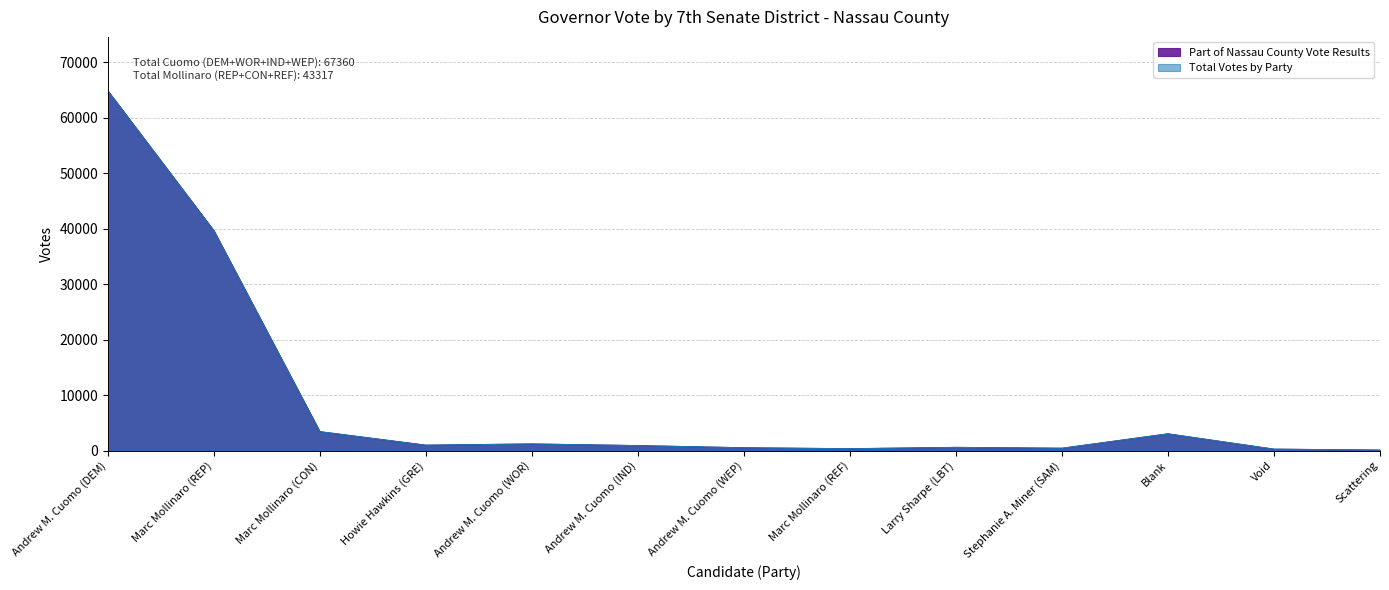

What position from the right is Marc Mollinaro (REP)?

12